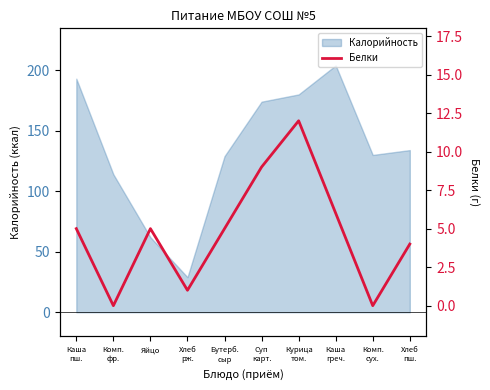

Is it true that the value at Суп
карт. is 9?

True